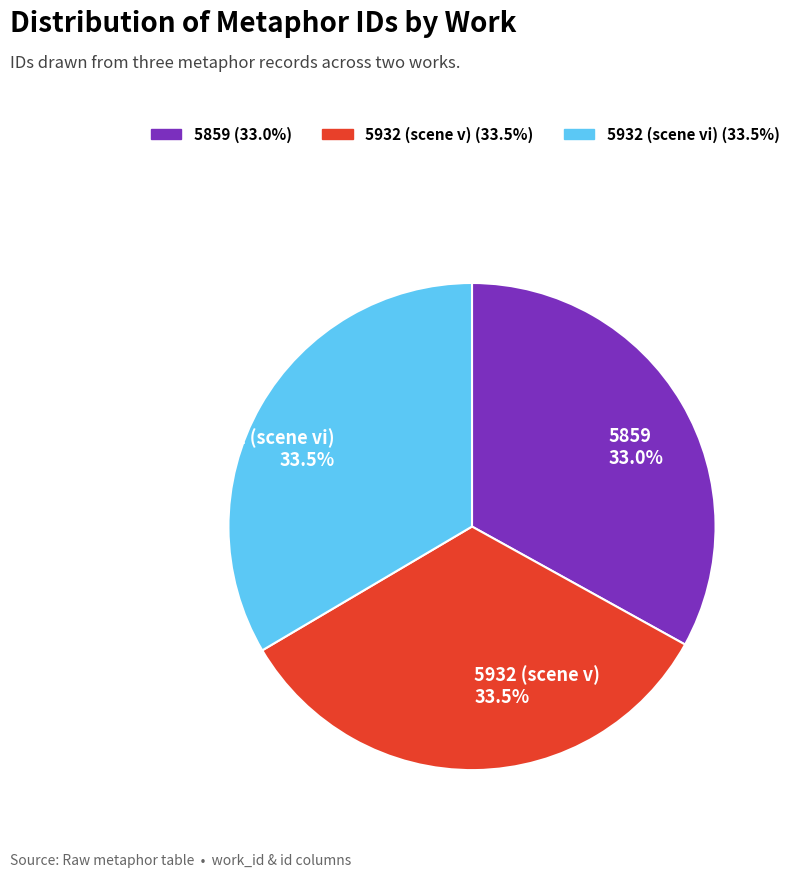

What is the ratio of the value at 5932 (scene vi) to the value at 5932 (scene v)?

1.0